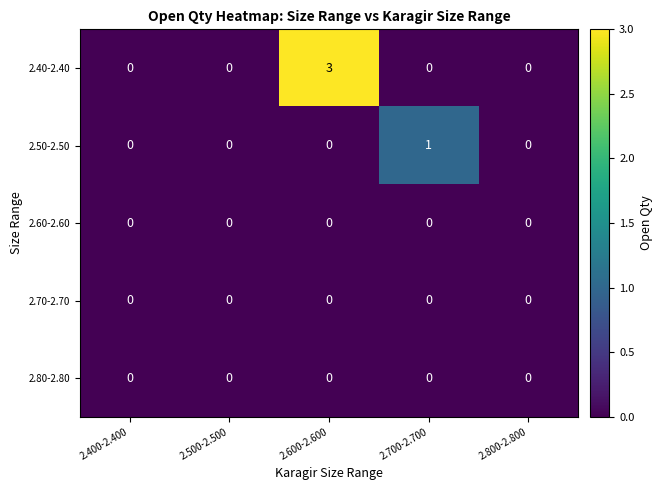

What is the spread (max minus min) of values at 2.700-2.700?

1